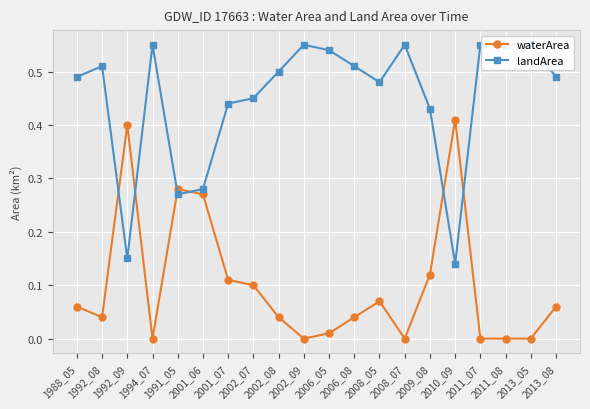

Rank the series by their maximum value, from highest to lowest.

landArea, waterArea